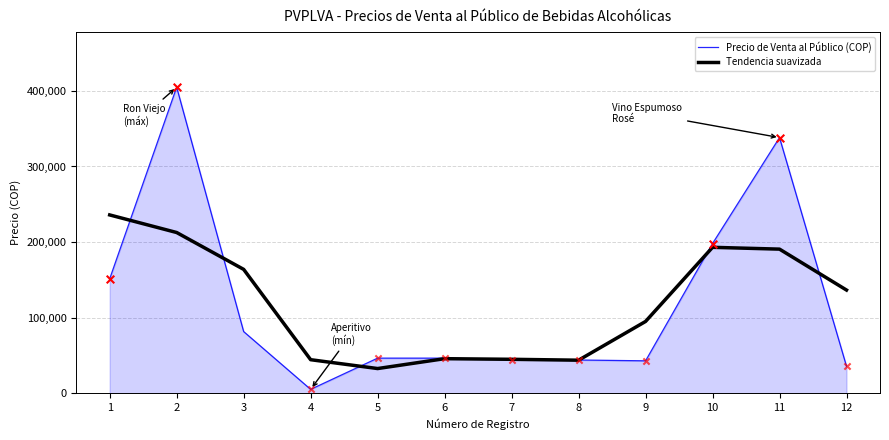

At which category is the sum across all series the highest?

2